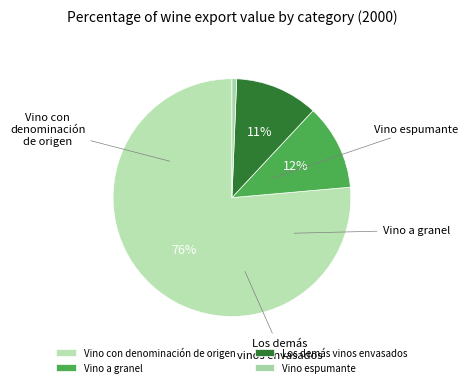

Do Vino con denominación de origen and Los demás vinos envasados together represent more than half of the pie?

Yes